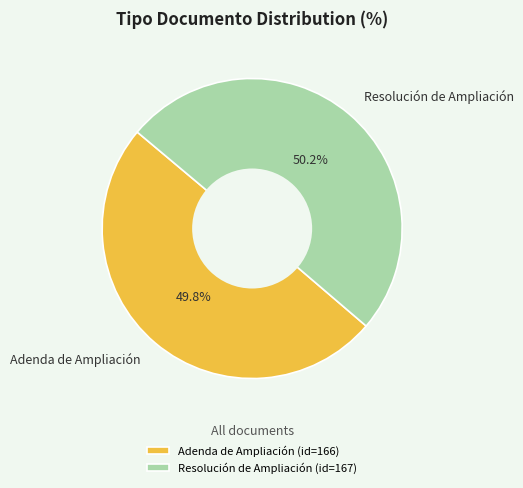

Count the number of slices in the pie.

2